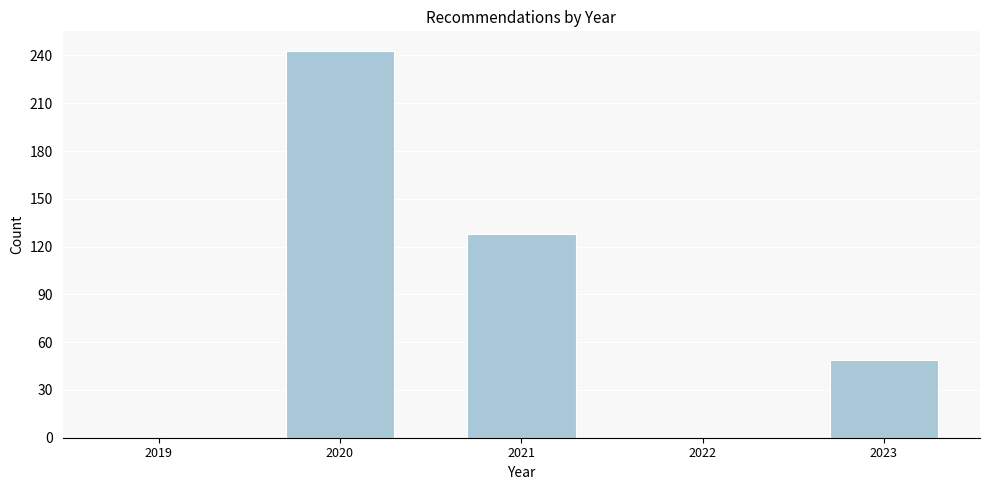

Which label corresponds to the largest value in the chart?

2020